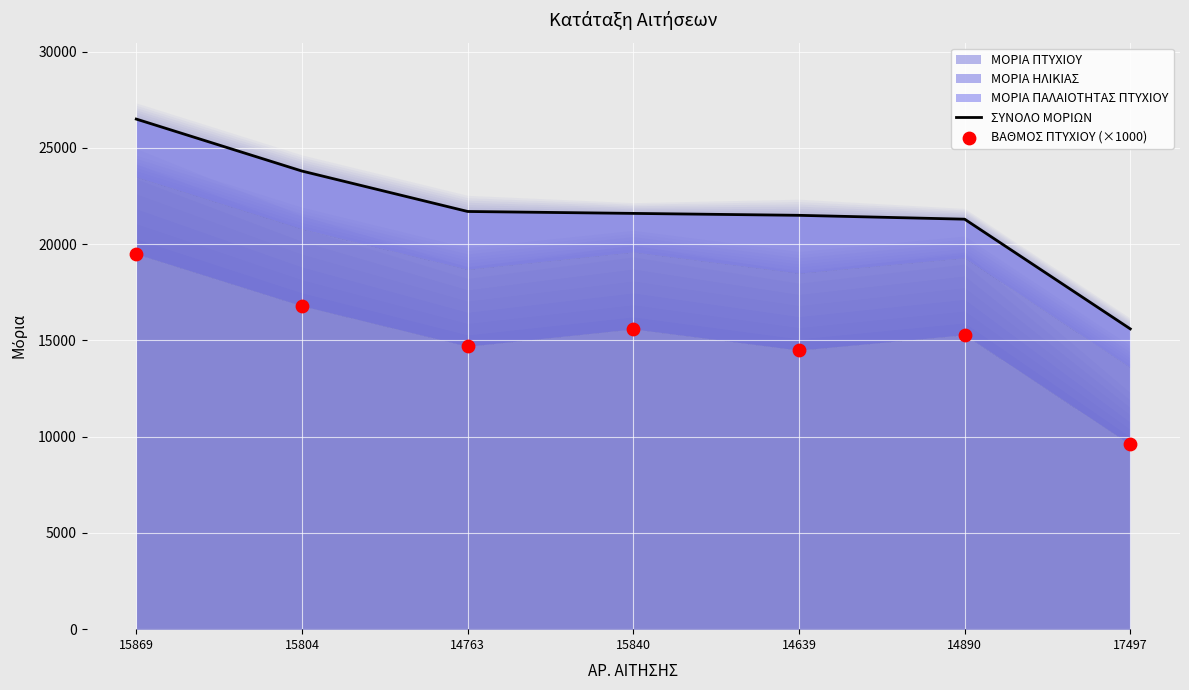

Is the value of ΣΥΝΟΛΟ ΜΟΡΙΩΝ at 15804 greater than the value of ΒΑΘΜΟΣ ΠΤΥΧΙΟΥ (×1000) at 17497?

Yes